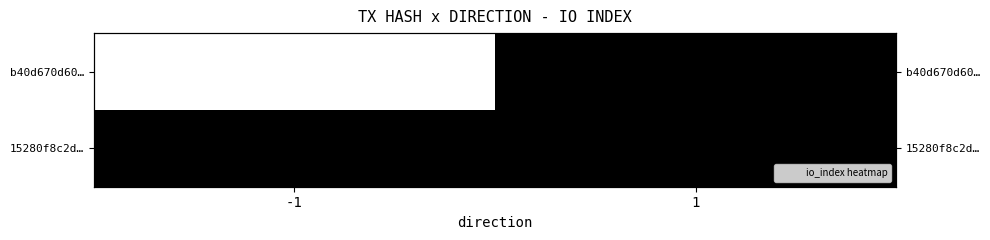

Which category has the highest value in the b40d670d60… series?

-1